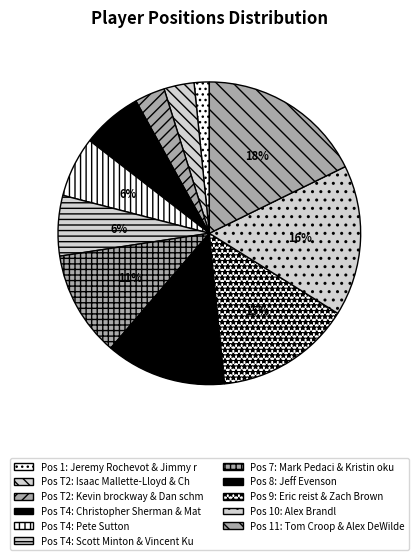

Which category has the biggest portion of the pie?

11